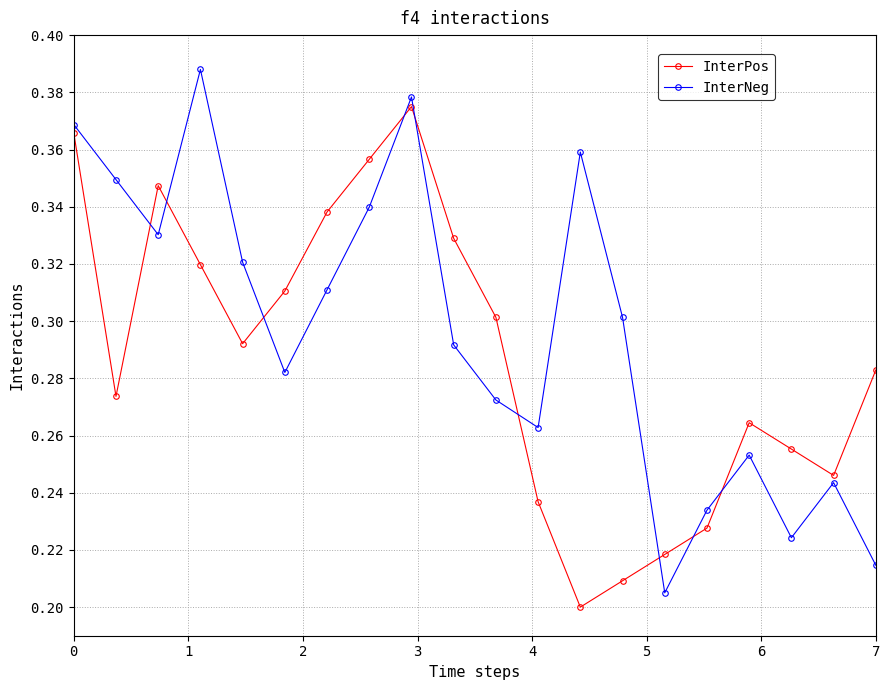

Which series ends up on top after the final intersection of InterPos and InterNeg?

InterPos